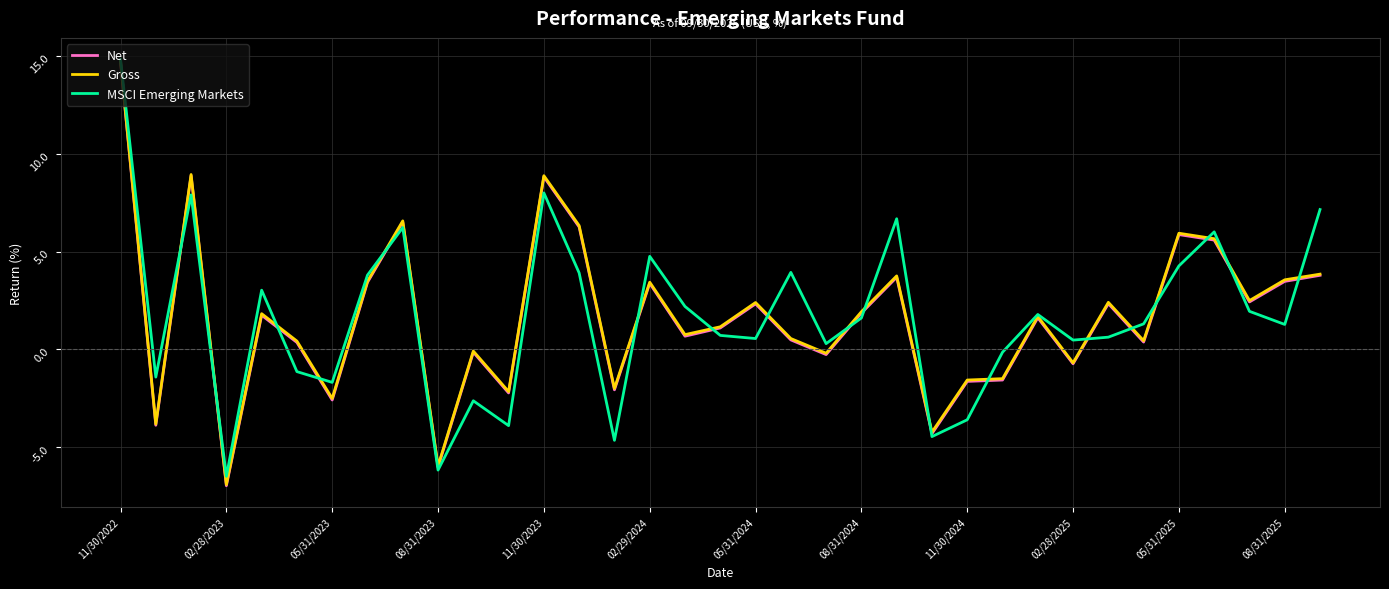

What is the lowest value of the Gross series?

-6.9